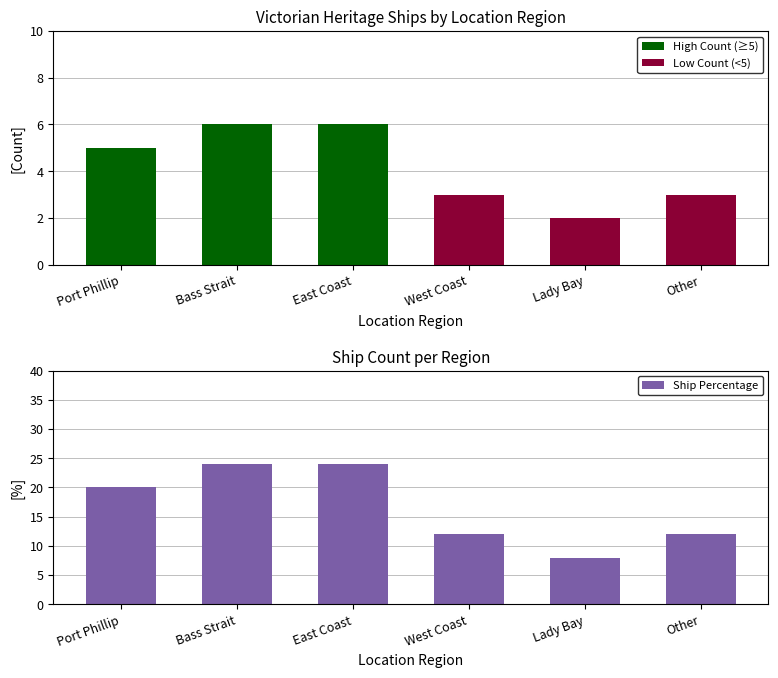

Count the Ship Percentage values in the range 12 to 24.

5